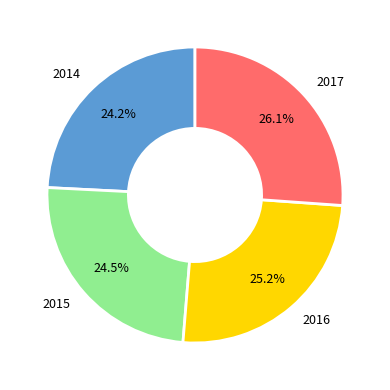

To the nearest percent, what portion does 2017 represent?

26%